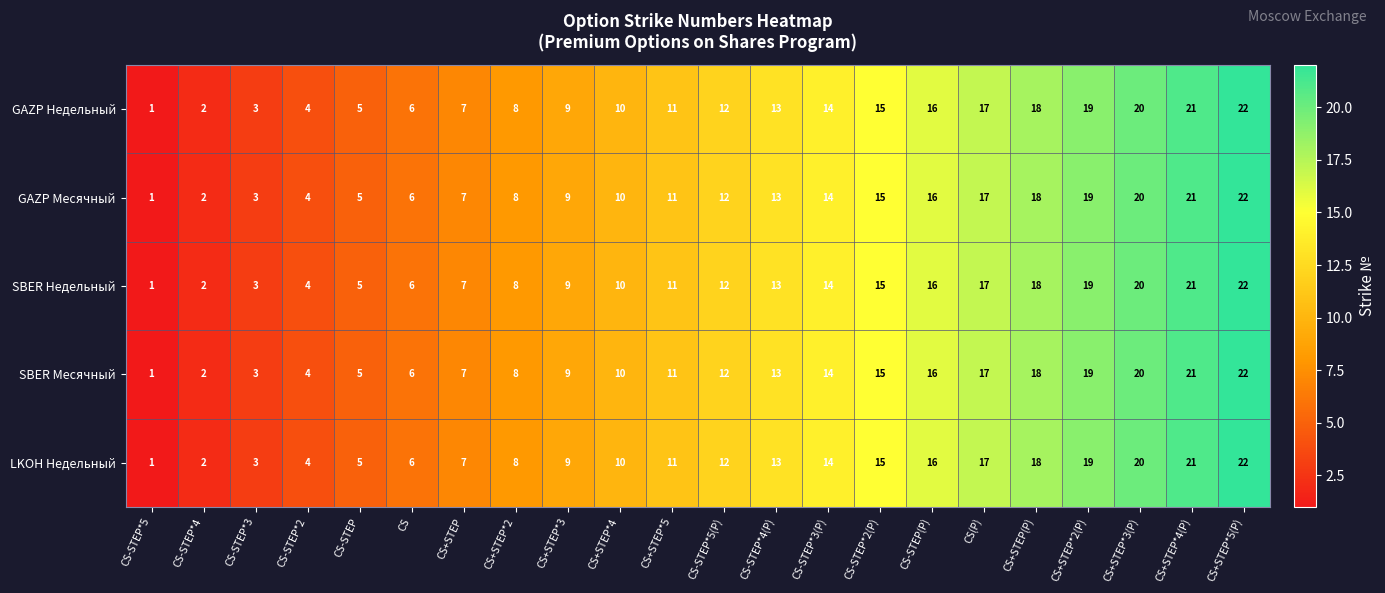

What is the total value across all series at CS+STEP(P)?

90